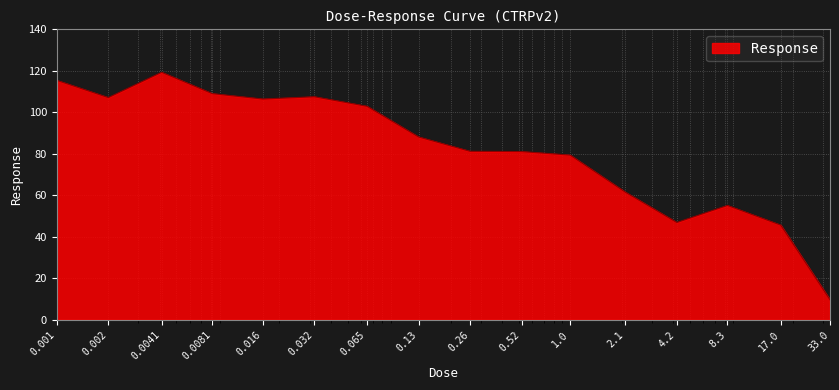

How many lines are shown in the chart?

1